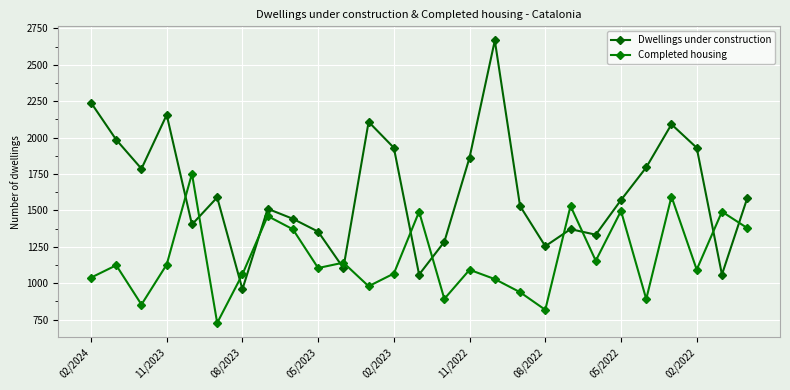

In Completed housing, how many points are lower than both neighbors (excluding endpoints)?

9